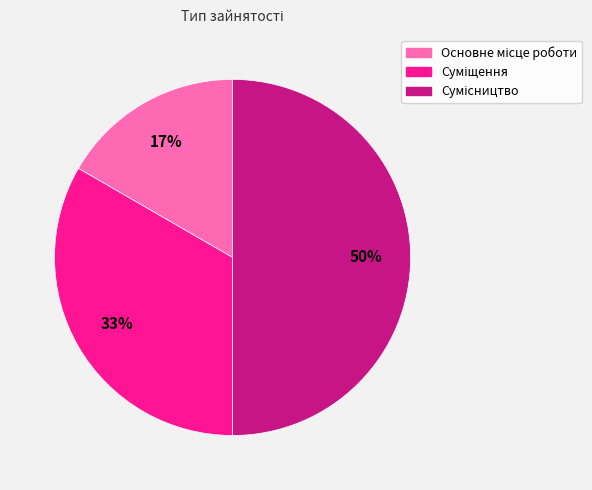

To the nearest percent, what is the average slice percentage?

33%